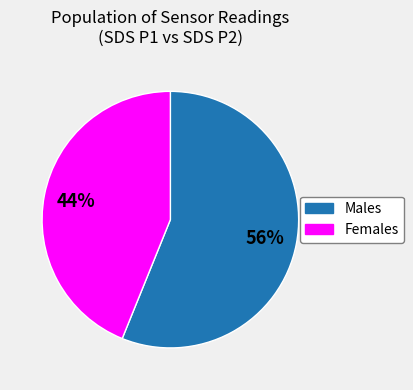

Is there a majority slice in this chart?

Yes